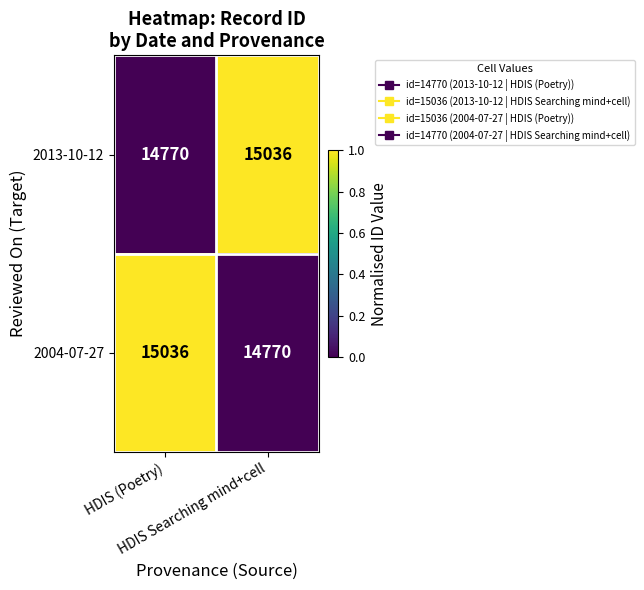

How many values in the 2004-07-27 series are below 15036?

1